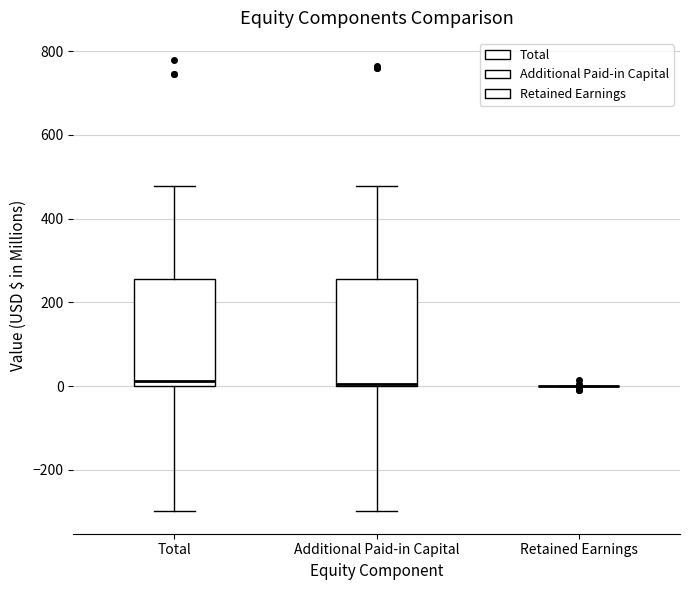

Where does the upper whisker of the box for Additional Paid-in Capital end on the y-axis? The values are not printed on the chart, so give them approximately, as read against the axis.

480